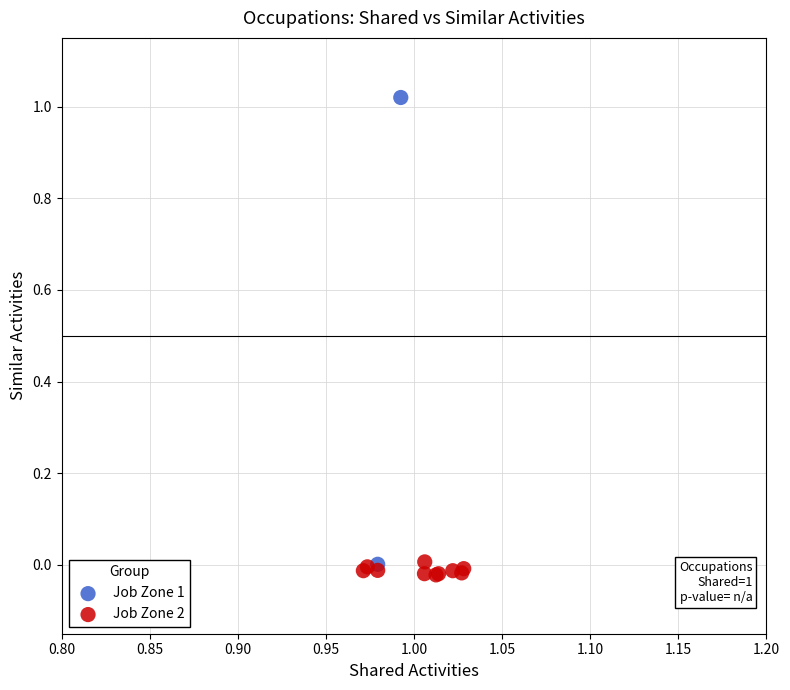

Which series has the widest spread of Y values?

Job Zone 1